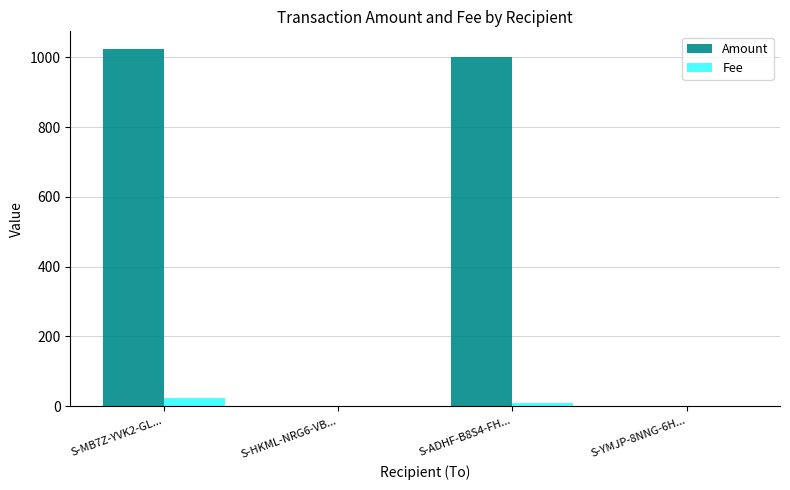

What is the greatest value displayed?

1023.4